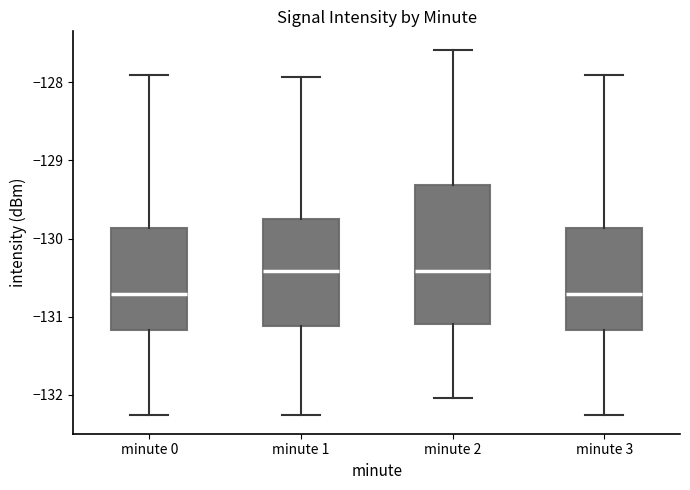

Where does the upper whisker of the box for minute 1 end on the y-axis? The values are not printed on the chart, so give them approximately, as read against the axis.

-127.9